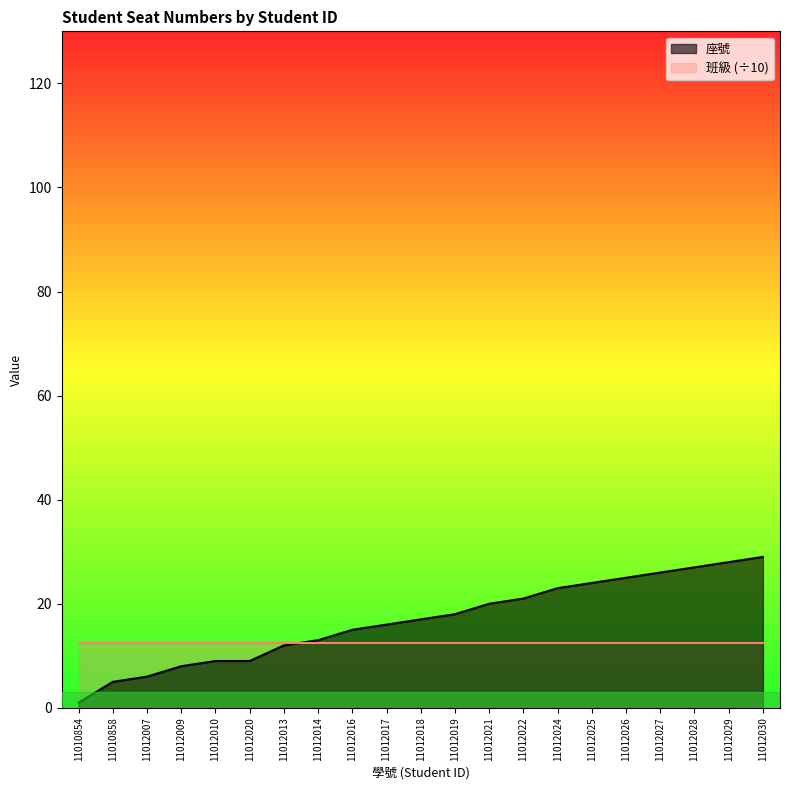

Reading right to left, list all the values displayed in this chart.

29	28	27	26	25	24	23	21	20	18	17	16	15	13	12	9	9	8	6	5	1